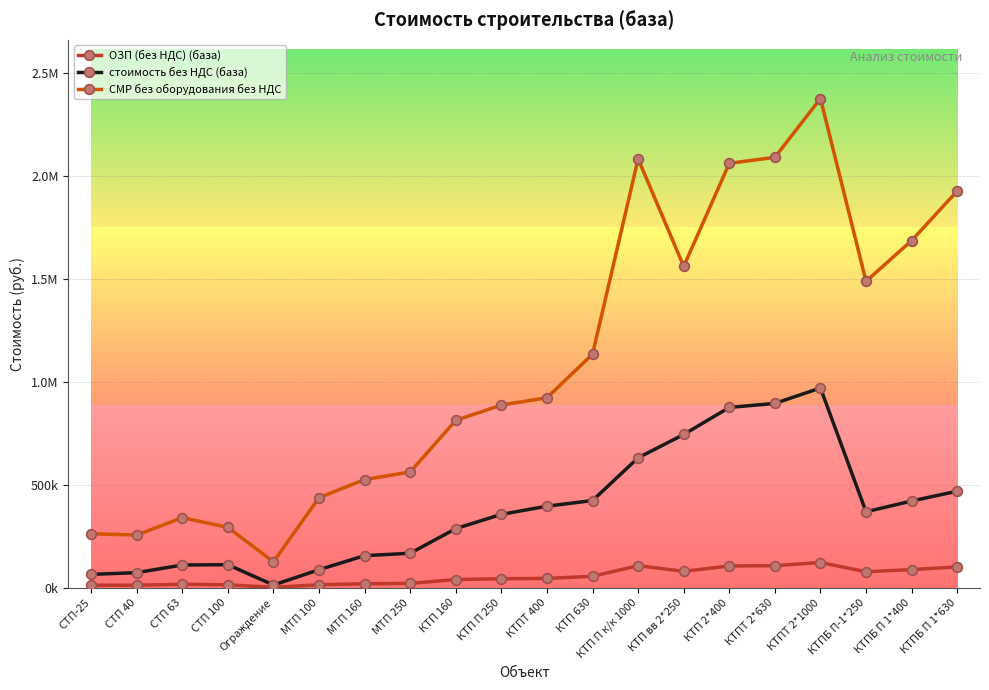

Is the value of стоимость без НДС (база) at КТПБ П-1*250 greater than the value of СМР без оборудования без НДС at СТП 40?

Yes